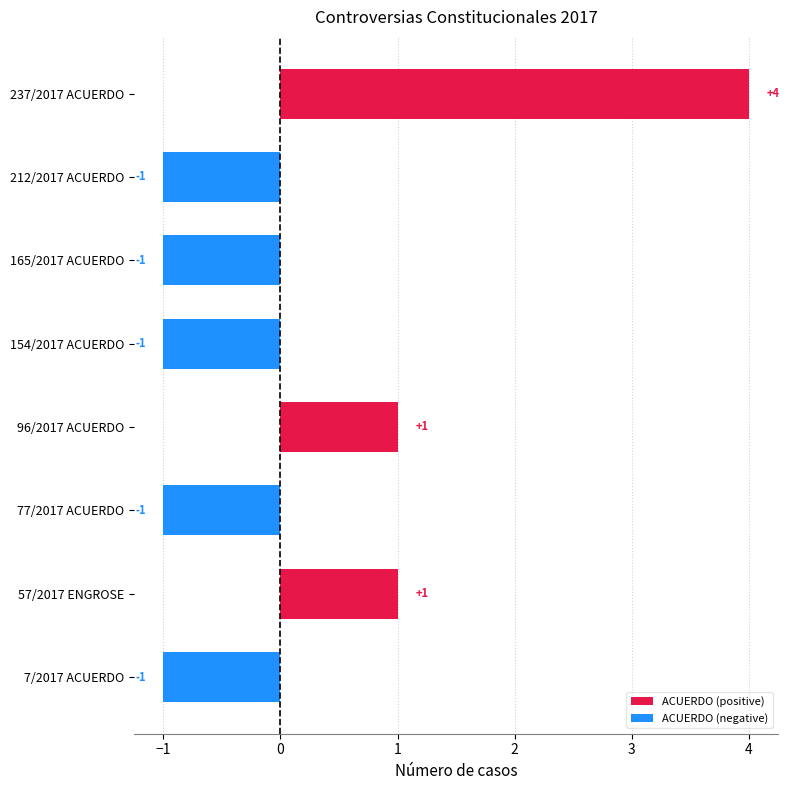

The value at 57/2017 ENGROSE is 0. True or false?

False